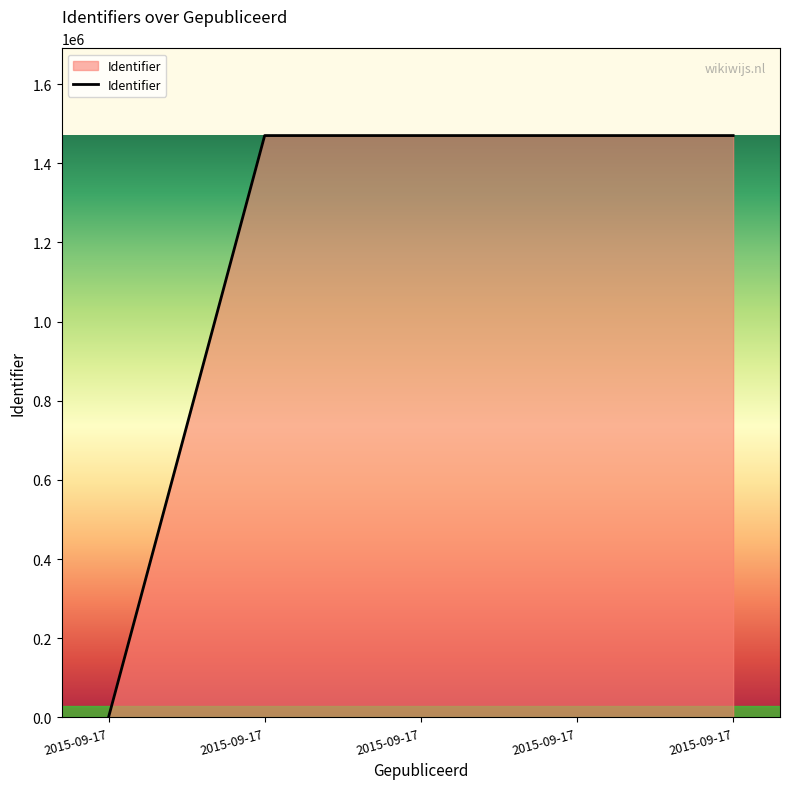

How many values are below 1470115?

2